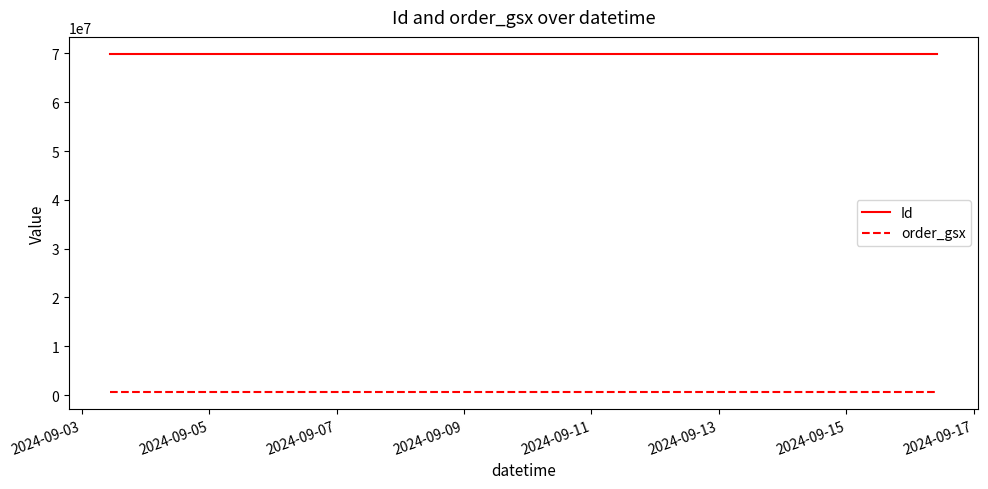

How many data points in Id are above 69931539?

4